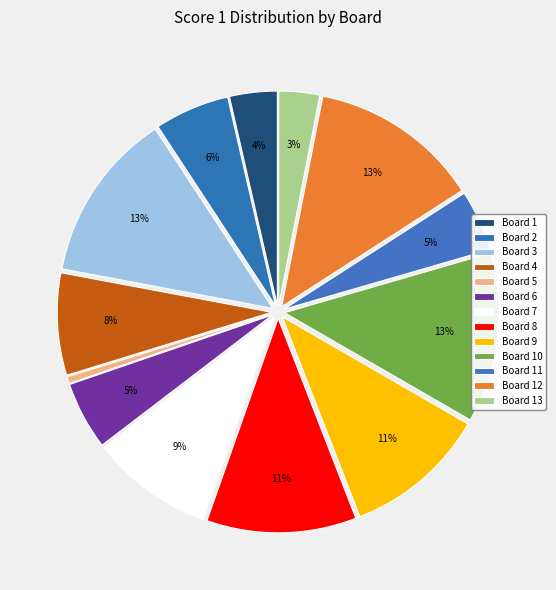

What is the change in value from Board 2 to Board 10?

+14